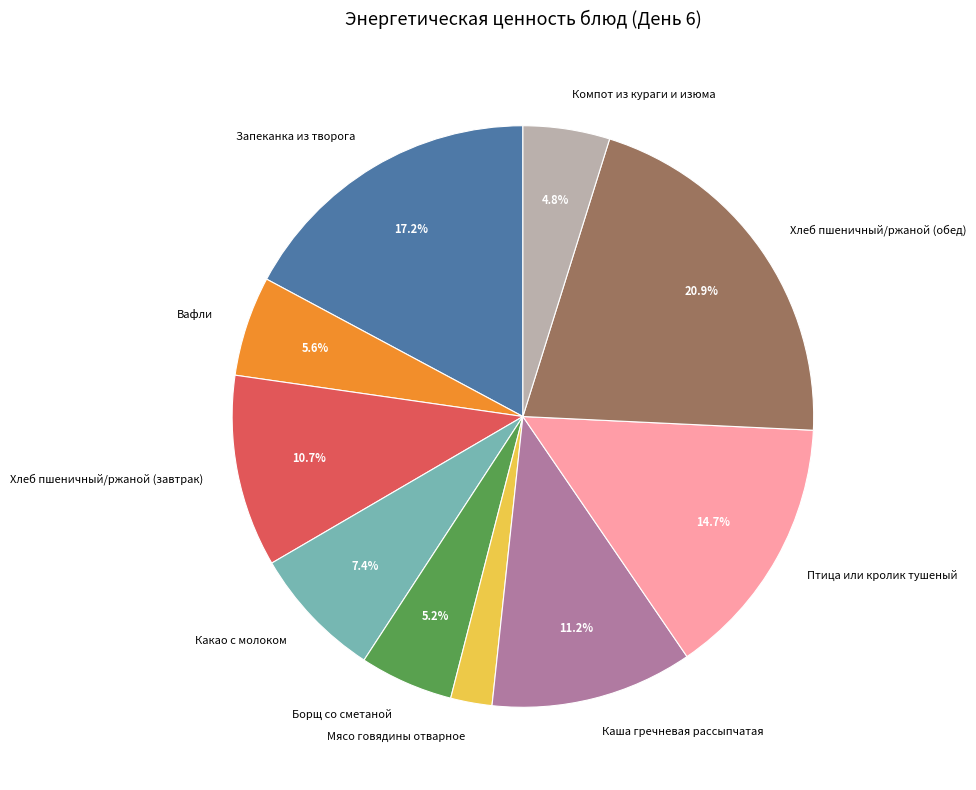

Is Хлеб пшеничный/ржаной (обед) the majority of the pie?

No